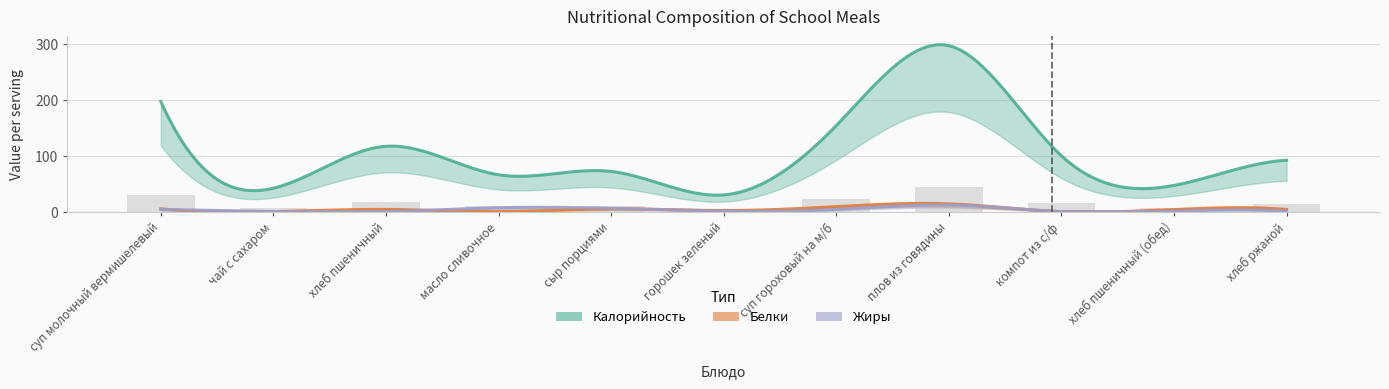

Where does the Белки series first go above 4?

суп молочный вермишелевый